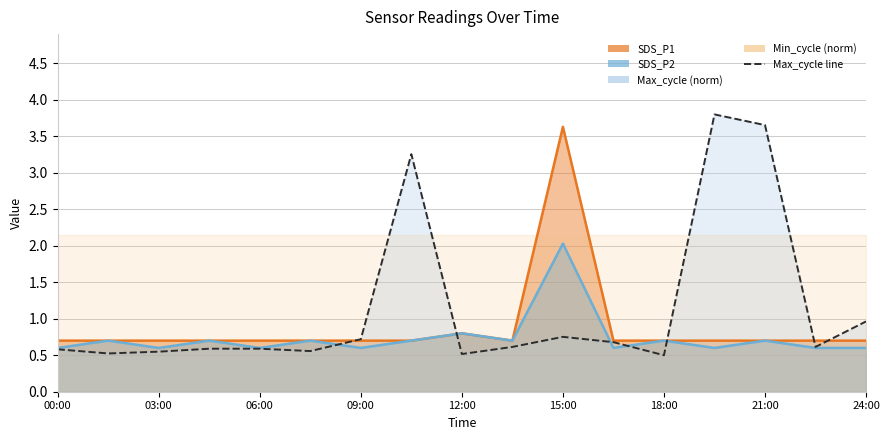

Where is SDS_P1 nearest to the value 2?

12:00